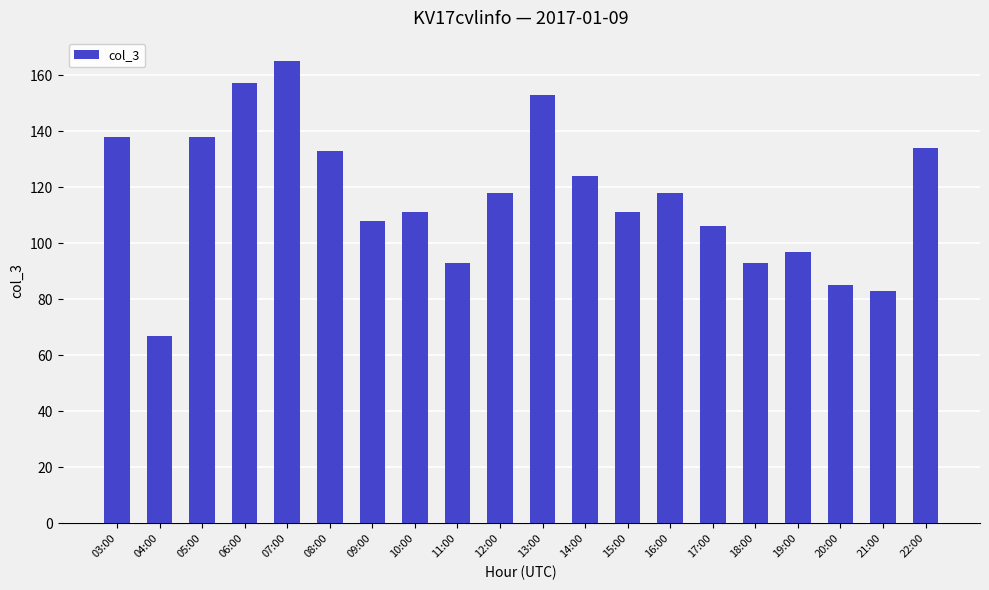

What is the label of the 8th bar from the right?

15:00